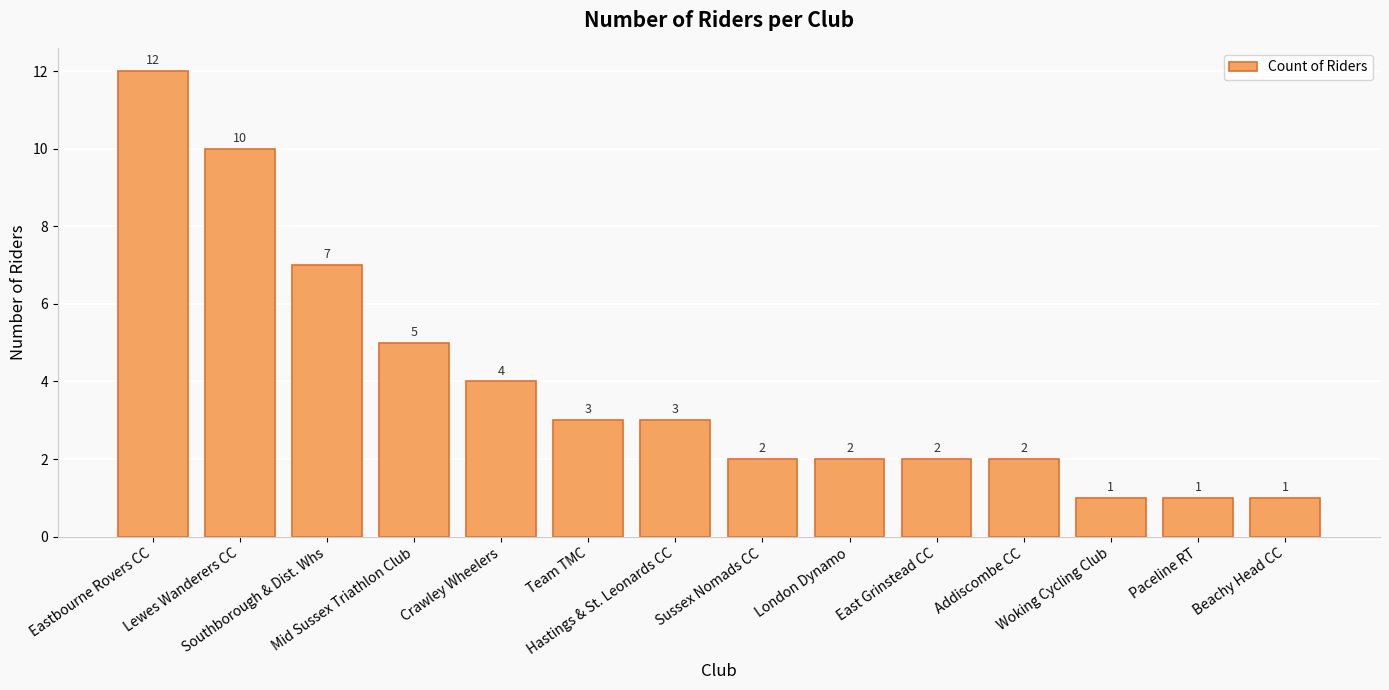

What is the value of the 3rd bar from the left?

7